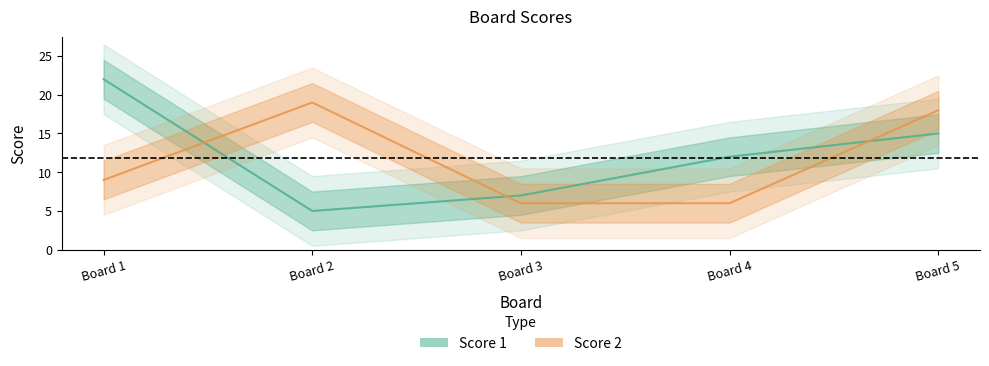

What is the average value of the Score 2 series?

12